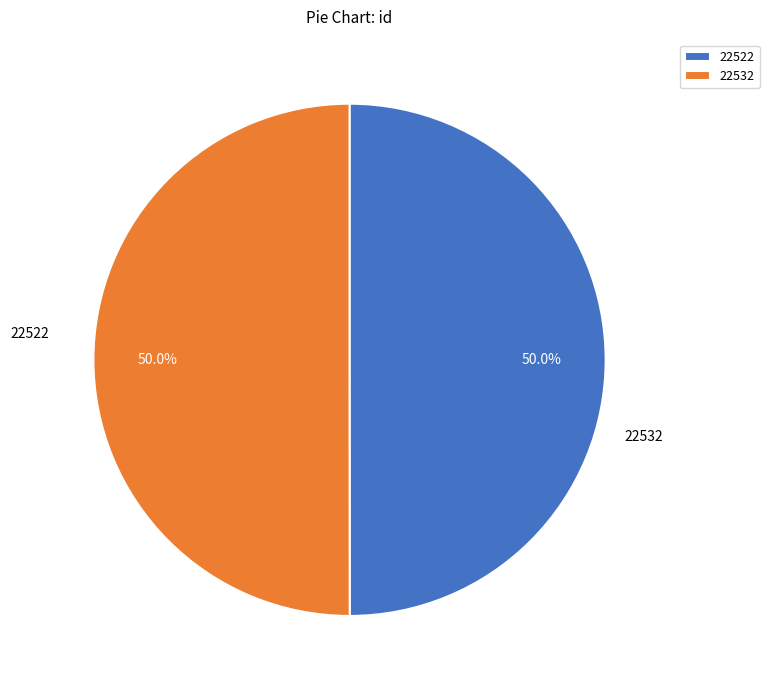

How many segments does this pie chart have?

2